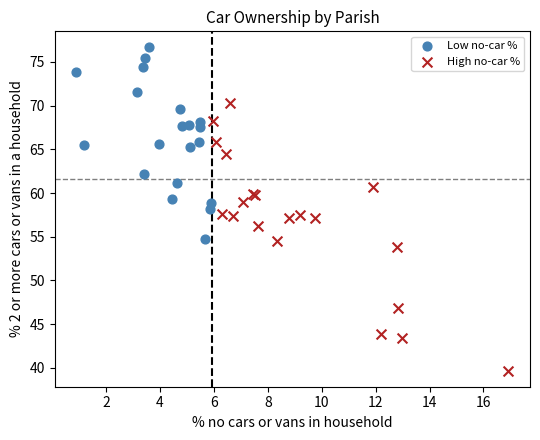

Which series contains the highest Y value?

Low no-car %